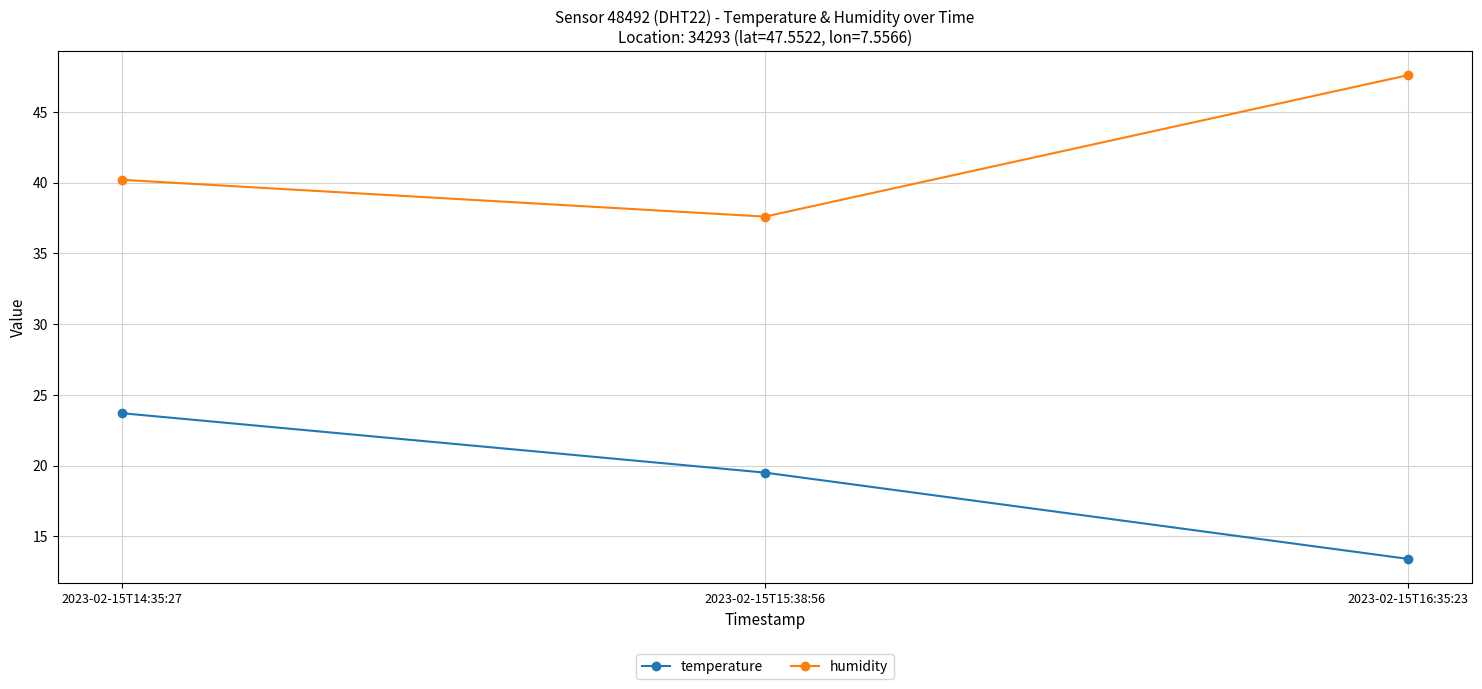

How many lines are shown in the chart?

2